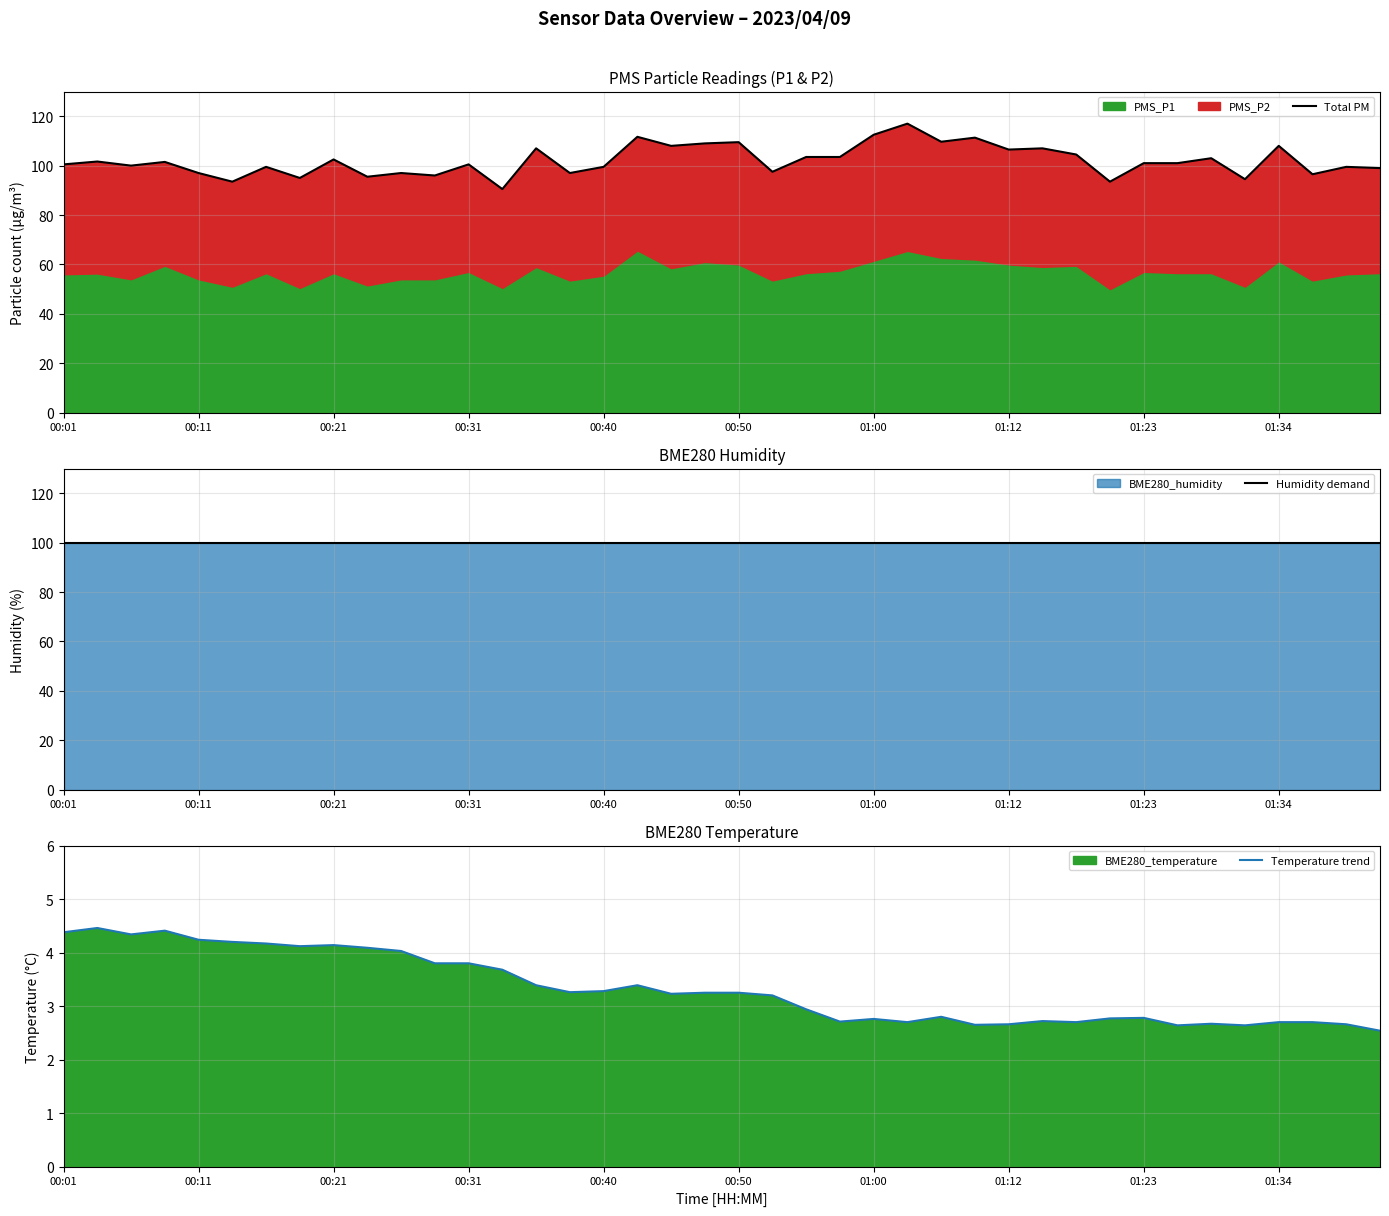

Which series has the largest range (max minus min)?

Total PM